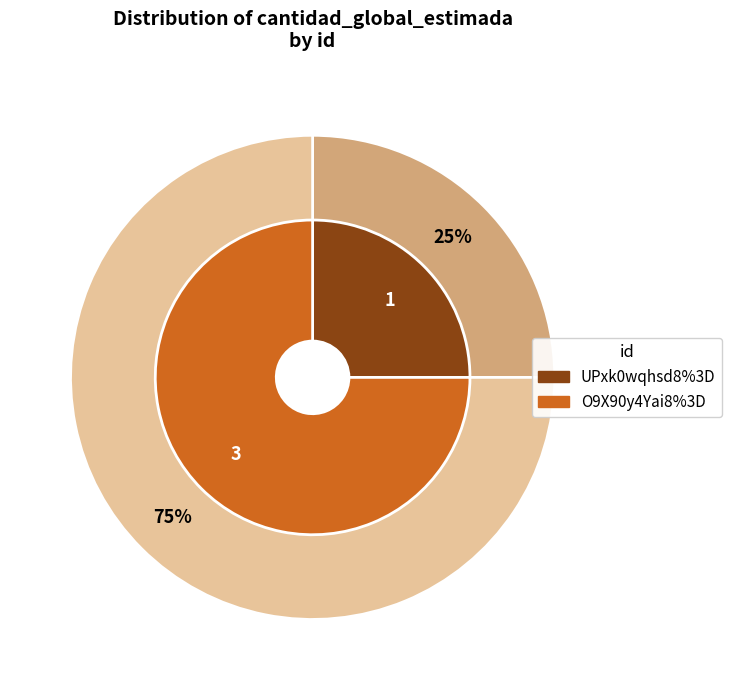

Combined, do O9X90y4Yai8%3D and UPxk0wqhsd8%3D account for over 50%?

Yes